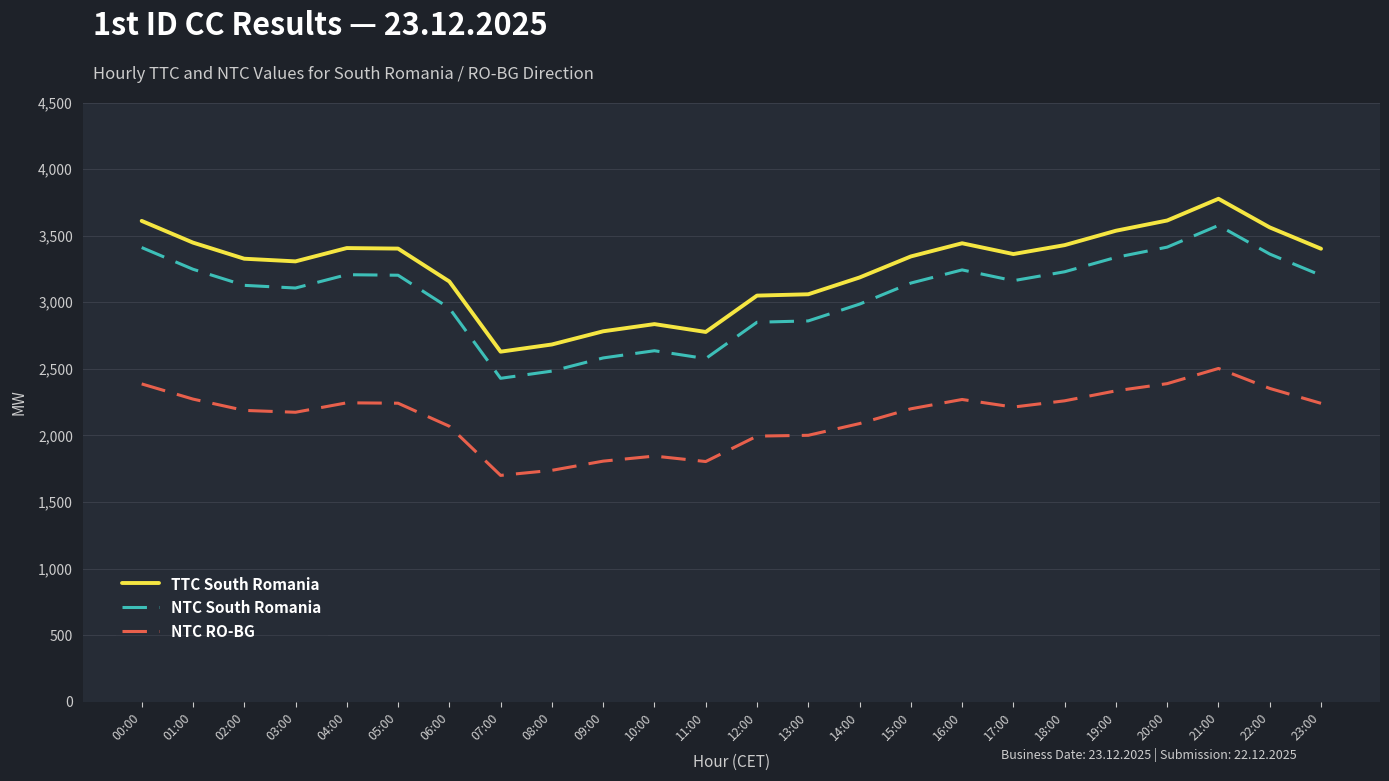

What is the difference between the maximum and minimum values in the NTC South Romania series?

1148